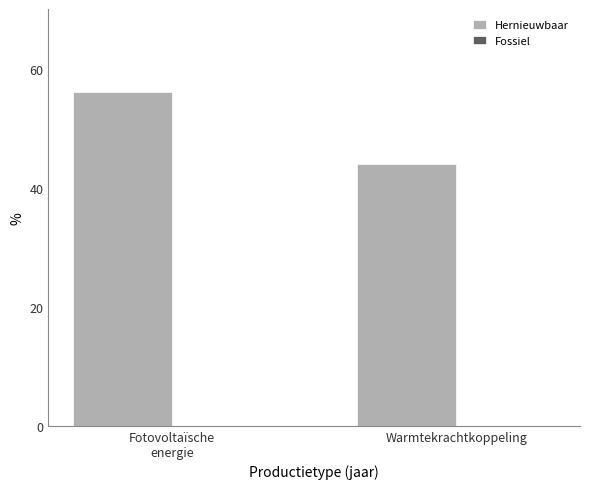

What is the sum of all values?

100.0